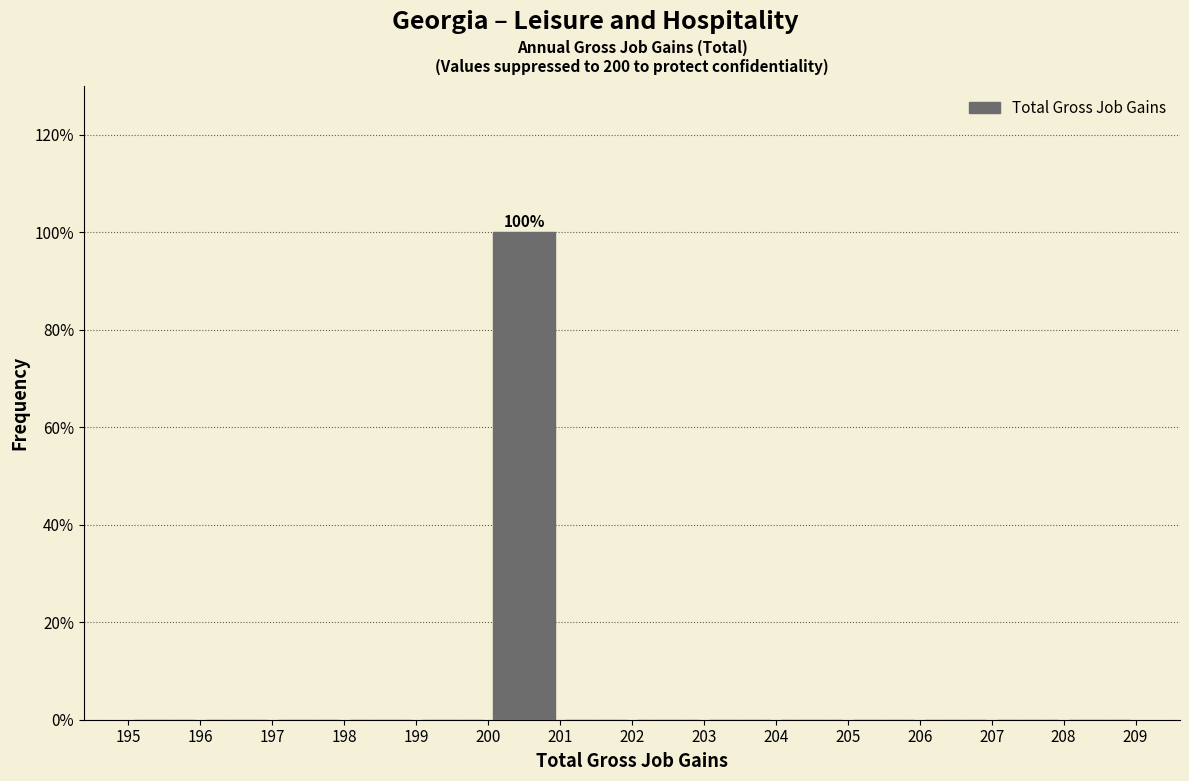

Over which range of the x-axis is the bar tallest?

200 to 201